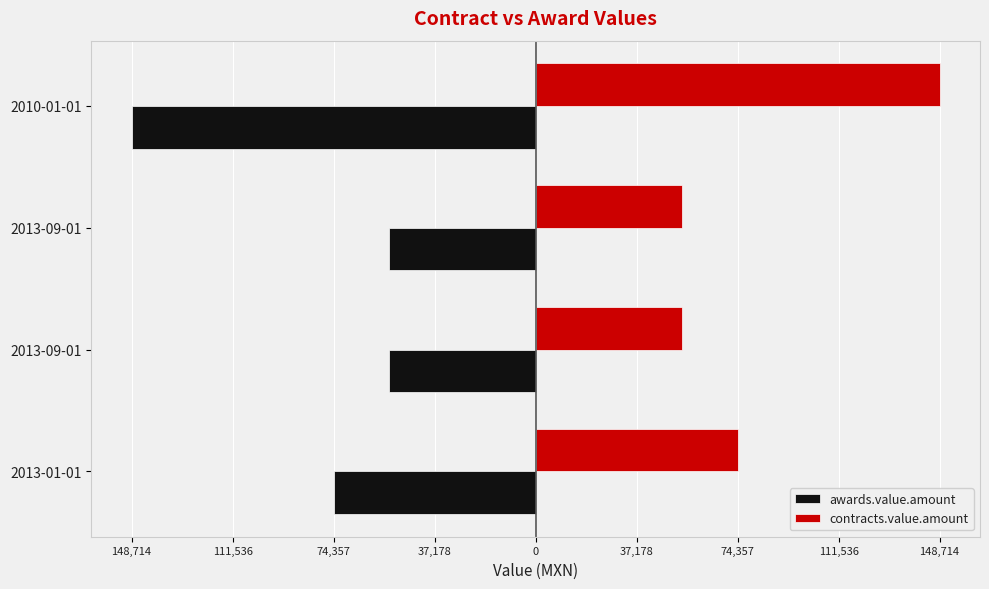

What are all the series names shown in the legend?

awards.value.amount, contracts.value.amount